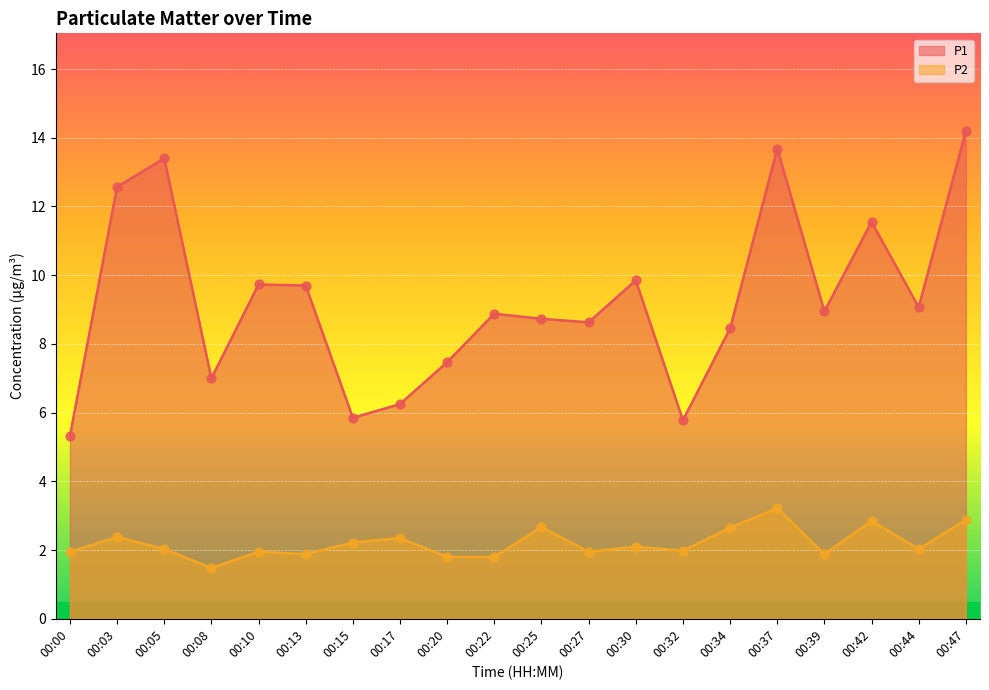

Which series has the largest total across all categories?

P1